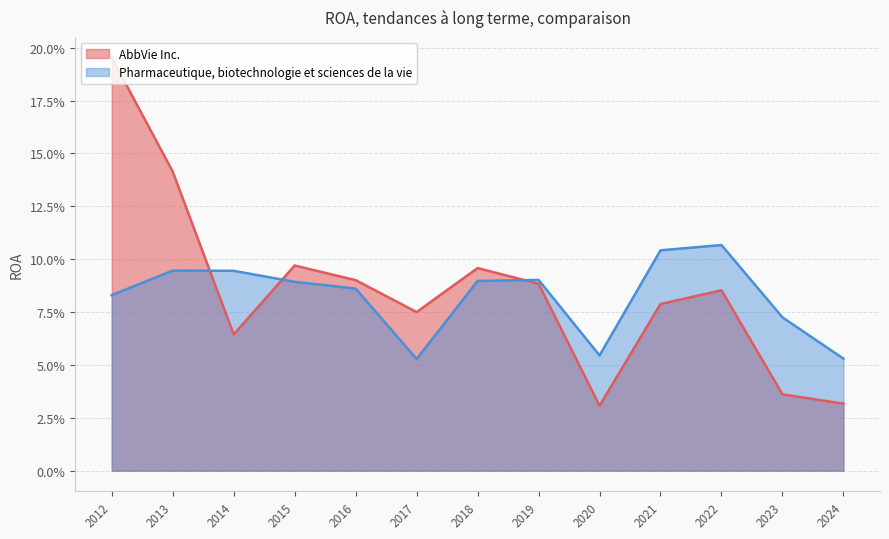

Does the chart have visible grid lines?

Yes